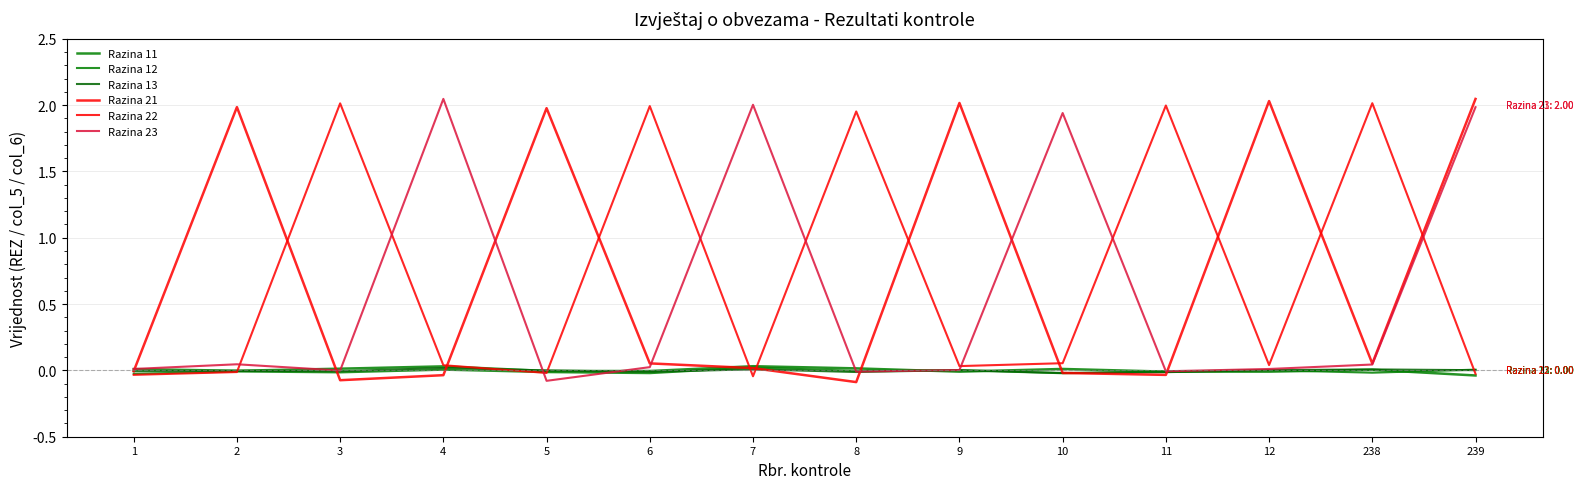

How many lines are shown in the chart?

6